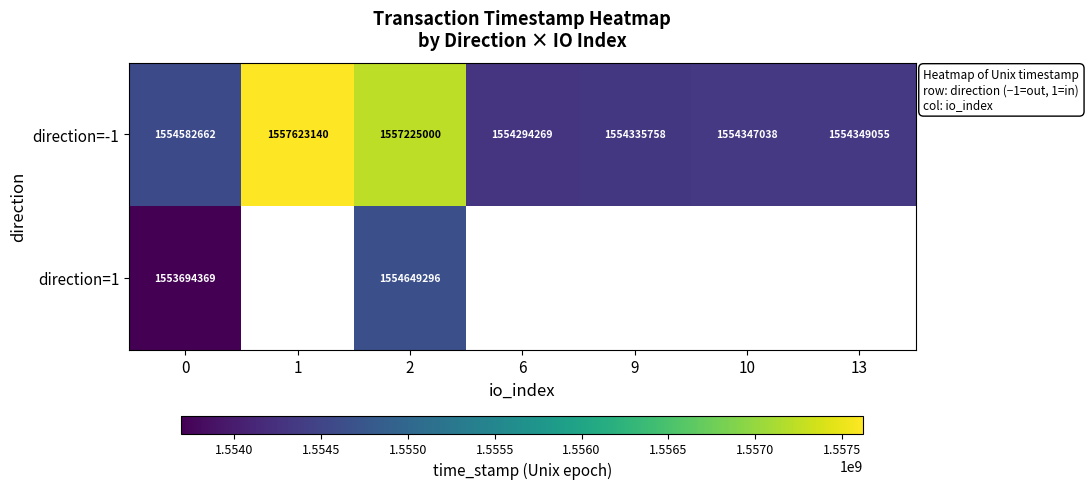

List the labels in order of direction=-1 value, largest first.

1, 2, 0, 13, 10, 9, 6